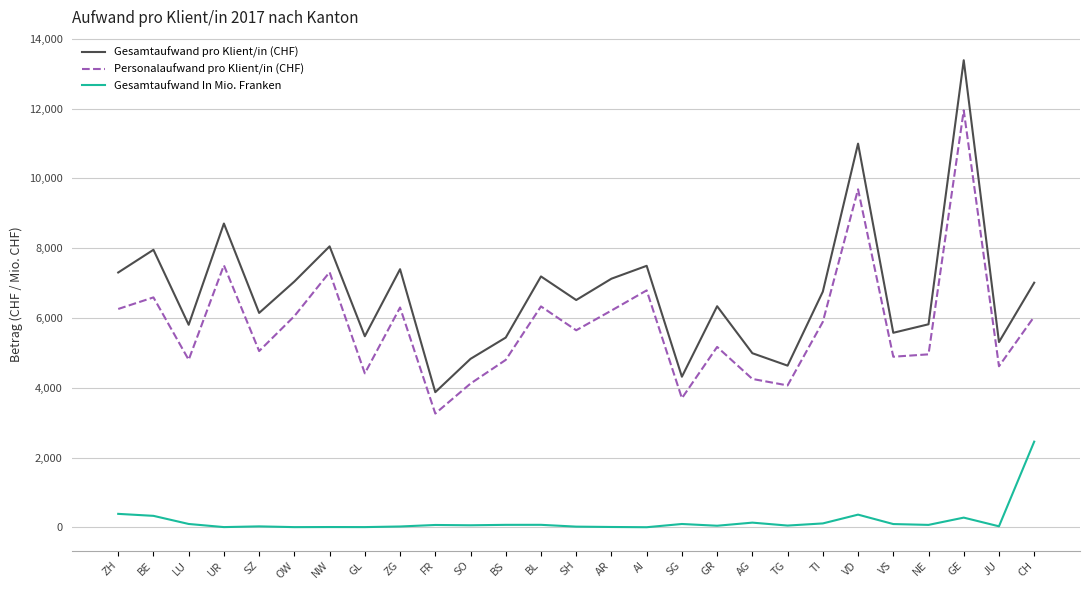

What are all the series names shown in the legend?

Gesamtaufwand pro Klient/in (CHF), Personalaufwand pro Klient/in (CHF), Gesamtaufwand In Mio. Franken